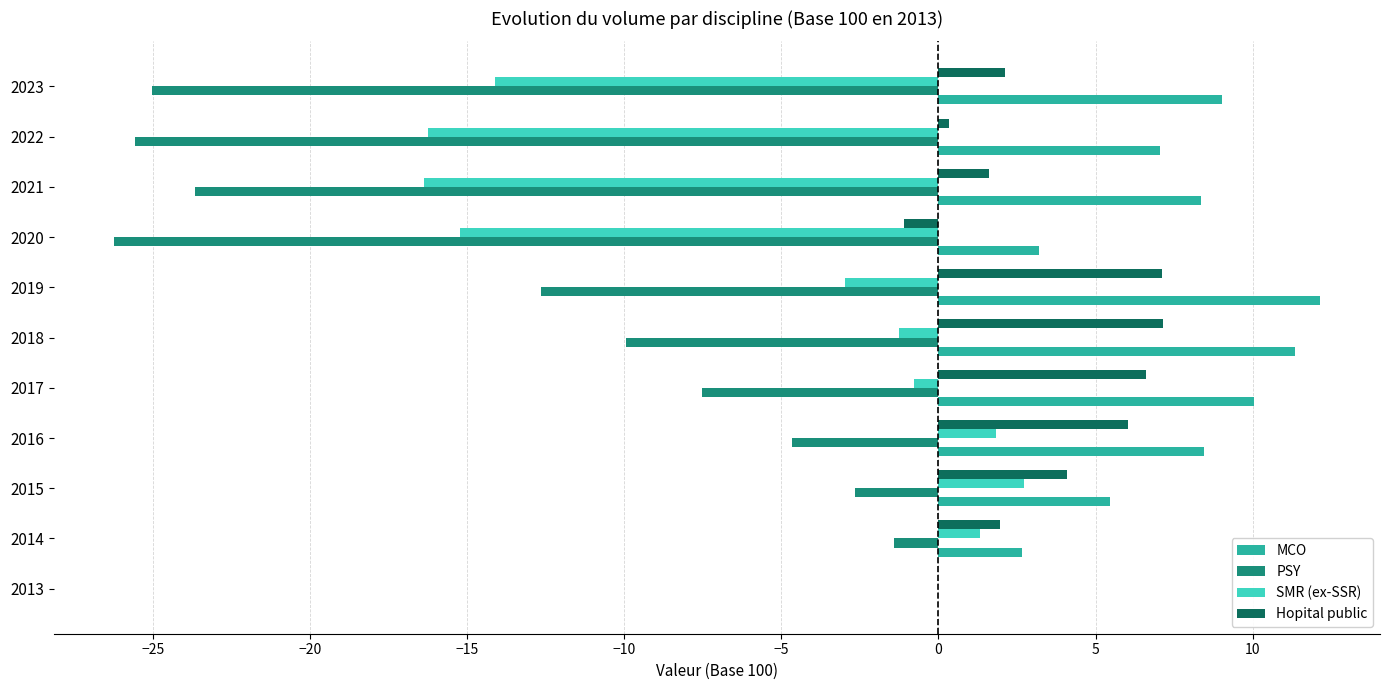

What is the sum of the PSY values at 2020 and 2019?

-38.9